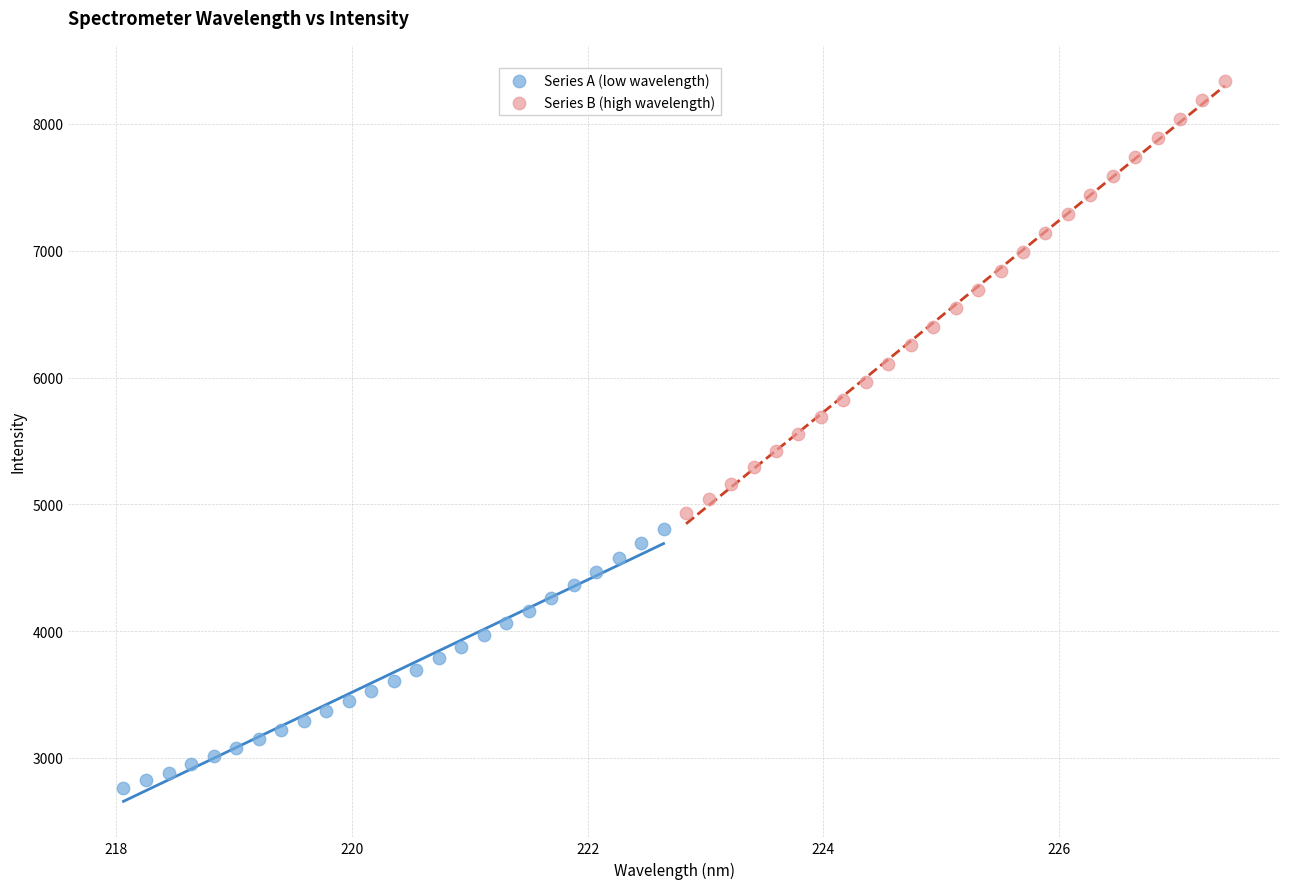

Which series contains the highest Y value?

Series B (high wavelength)